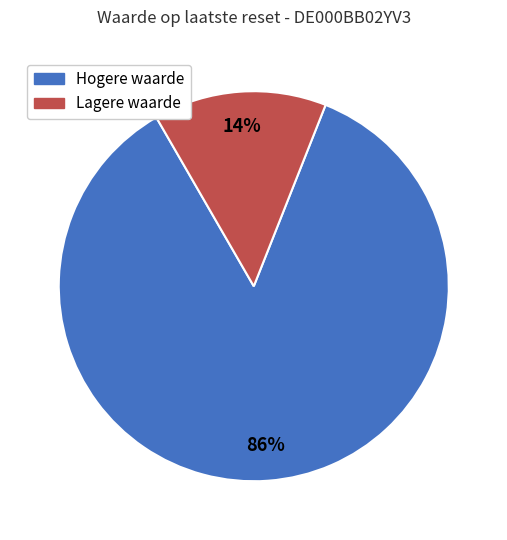

How many slices are in this pie chart?

2